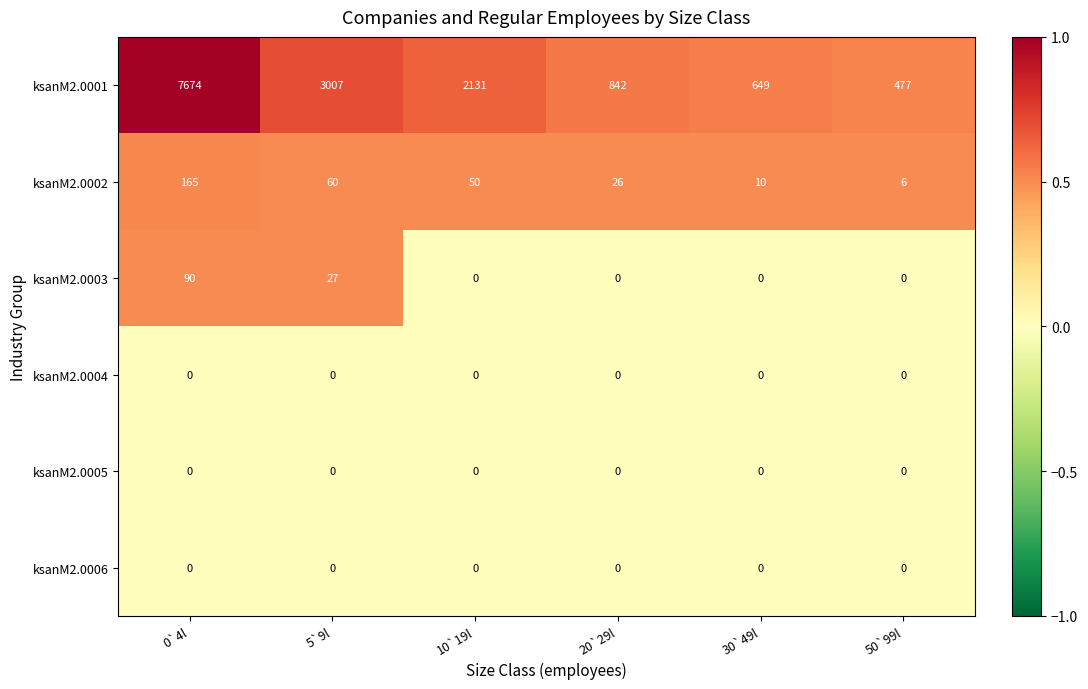

Which series has the largest range (max minus min)?

ksanM2.0001